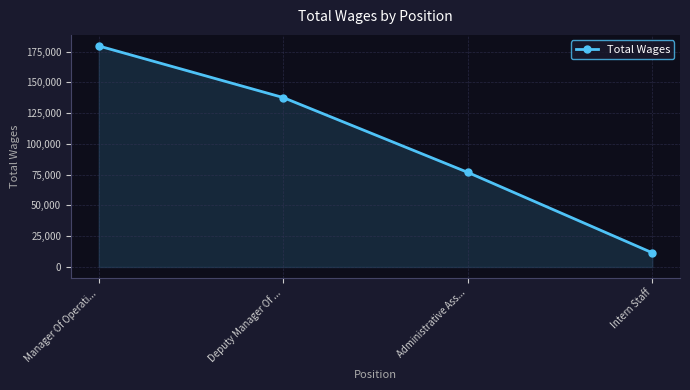

What is the label of the 3rd point from the right?

Deputy Manager Of ...